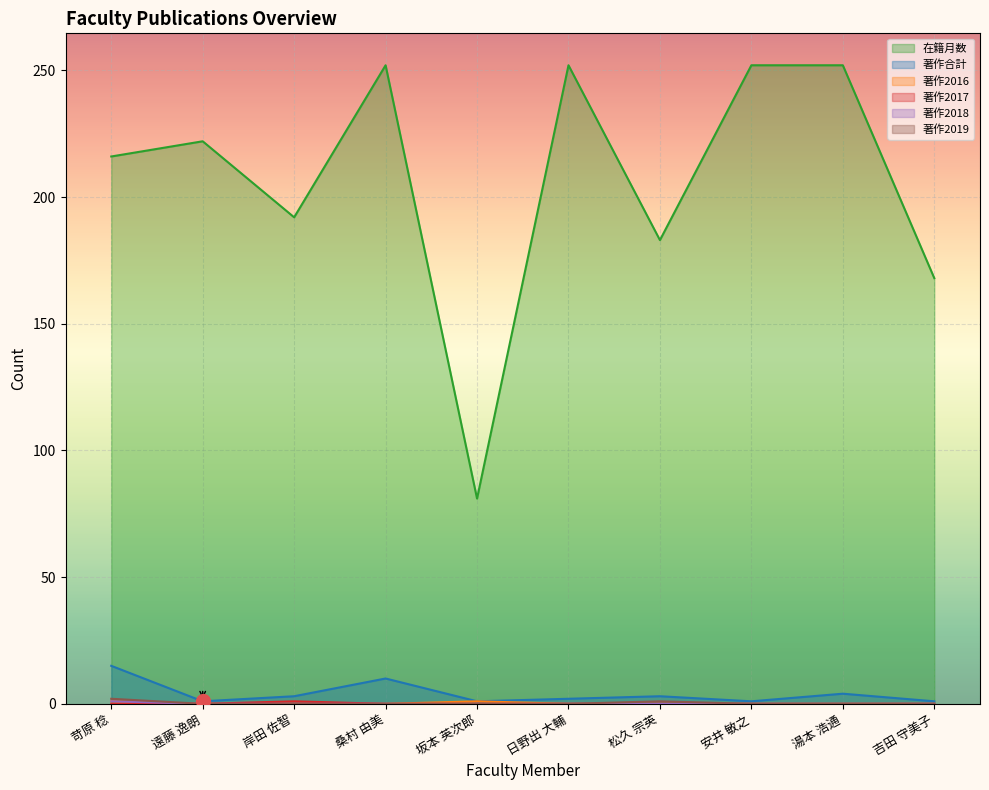

What is the label of the 9th point from the right?

遠藤 逸朗